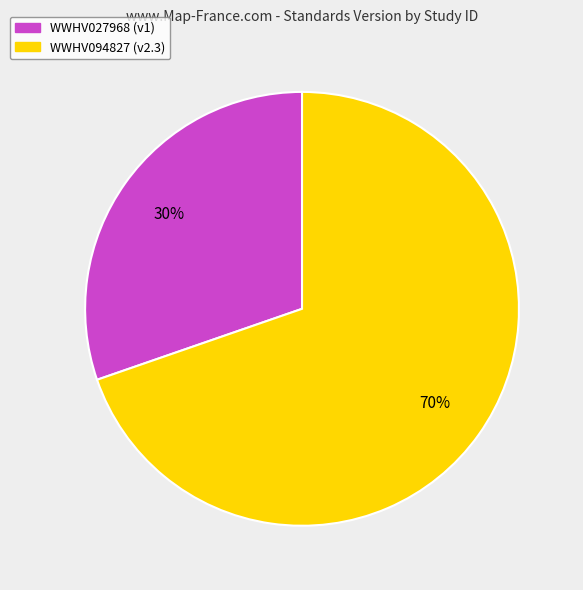

Combined, do WWHV027968 and WWHV094827 account for over 50%?

Yes